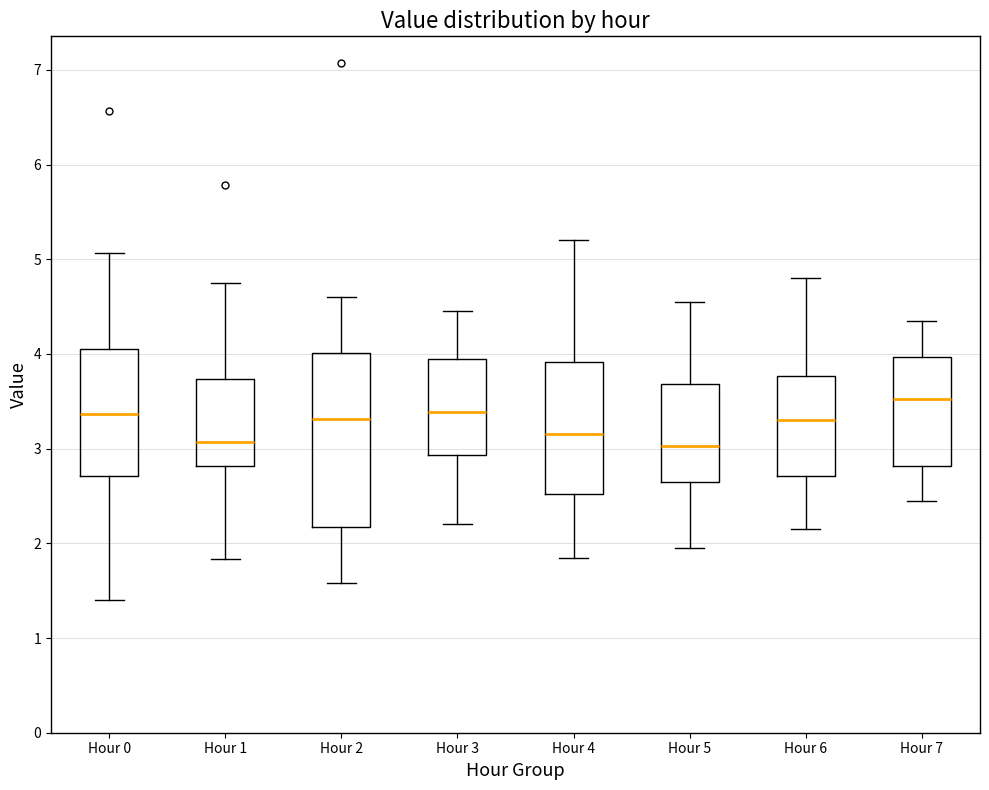

Reading left to right, transcribe this box plot: for each box, give where its median line is, the range the box spans, and where its two whiskers end, as read against the y-axis. The values are not printed on the chart, so give them approximately, as read against the axis.

Hour 0: median 3.4, box 2.7 to 4.1, whiskers 1.4 to 5.1
Hour 1: median 3.1, box 2.8 to 3.7, whiskers 1.8 to 4.8
Hour 2: median 3.3, box 2.2 to 4.0, whiskers 1.6 to 4.6
Hour 3: median 3.4, box 2.9 to 3.9, whiskers 2.2 to 4.5
Hour 4: median 3.2, box 2.5 to 3.9, whiskers 1.9 to 5.2
Hour 5: median 3.0, box 2.7 to 3.7, whiskers 2.0 to 4.6
Hour 6: median 3.3, box 2.7 to 3.8, whiskers 2.2 to 4.8
Hour 7: median 3.5, box 2.8 to 4.0, whiskers 2.5 to 4.4